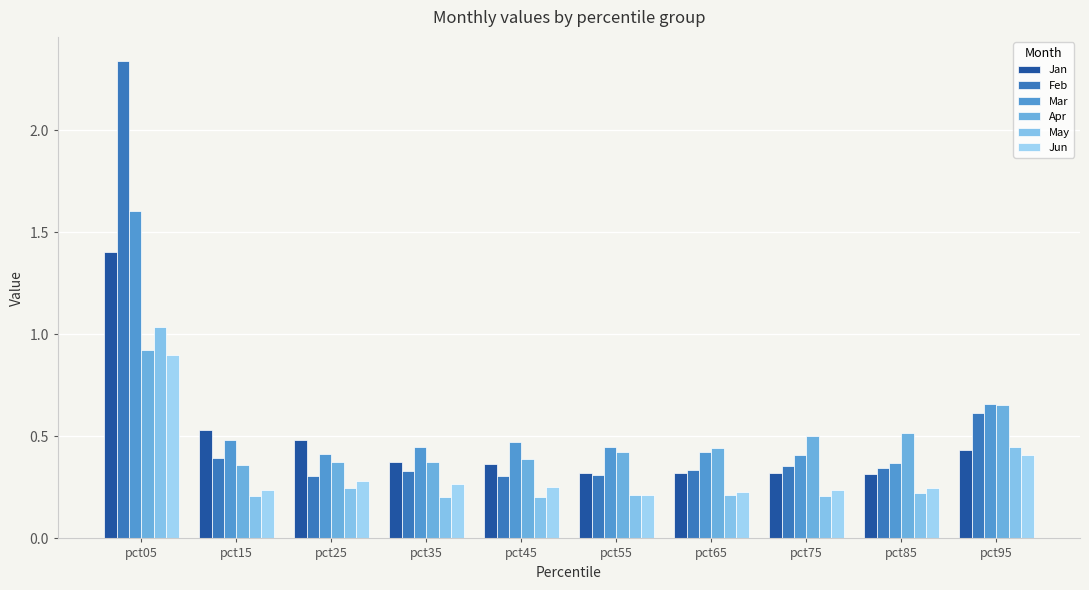

How many categories are shown in the chart?

10